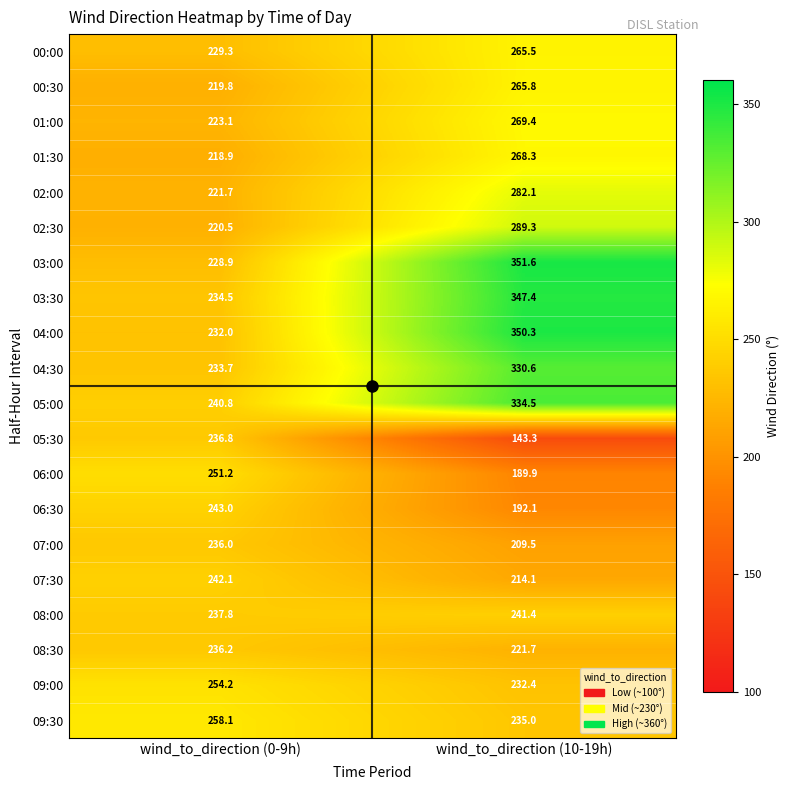

Count the number of categories in the chart.

2